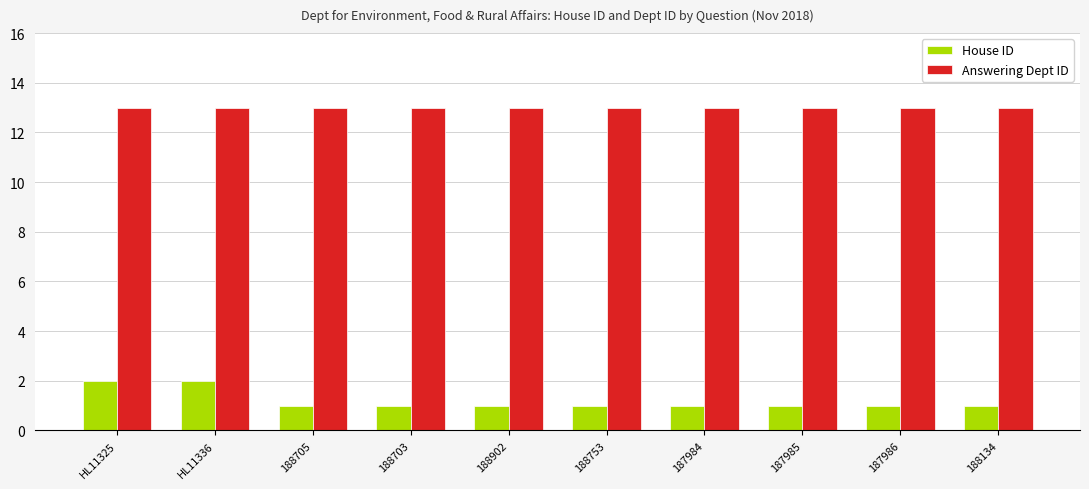

What is the average value of the Answering Dept ID series?

13